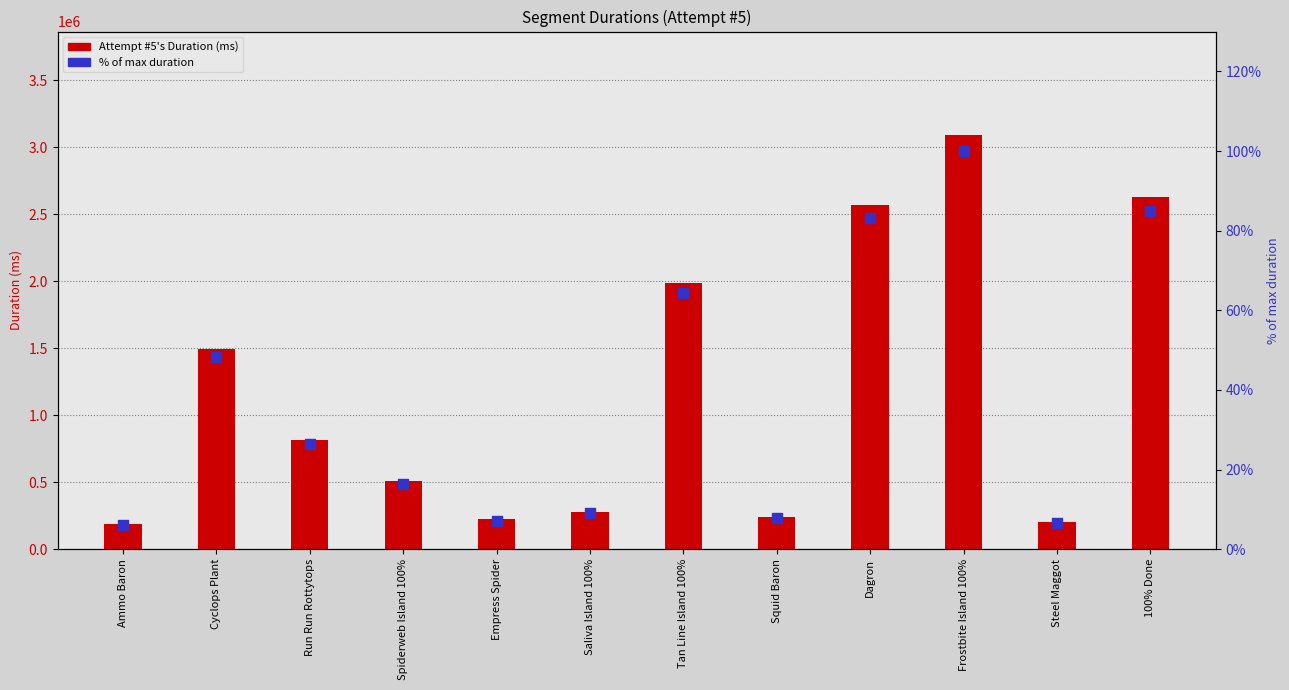

Is the value of Attempt #5's Duration (ms) at Run Run Rottytops greater than the value of % of max duration at Spiderweb Island 100%?

Yes